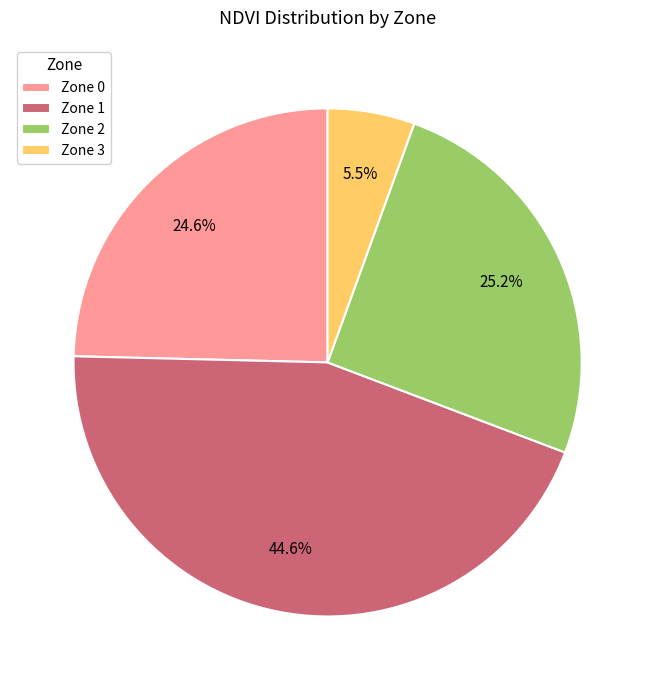

Which slice is the largest?

Zone 1